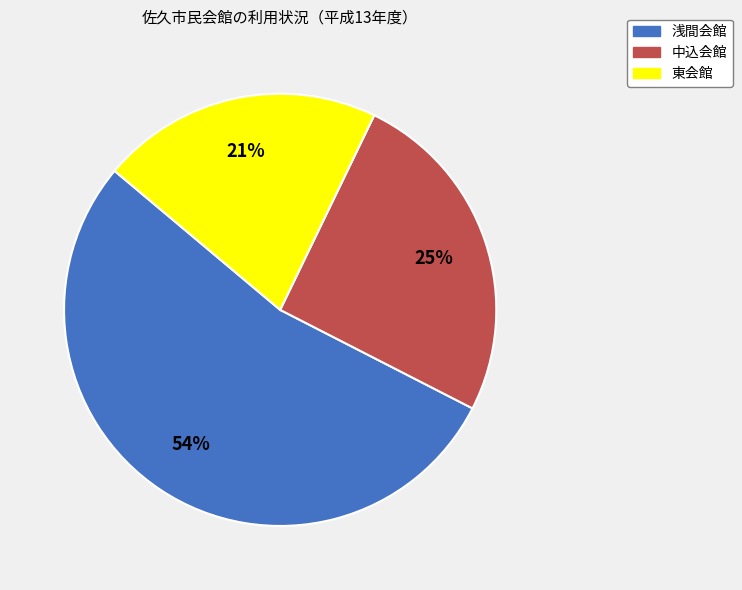

Does 東会館 account for over 50% of the chart?

No